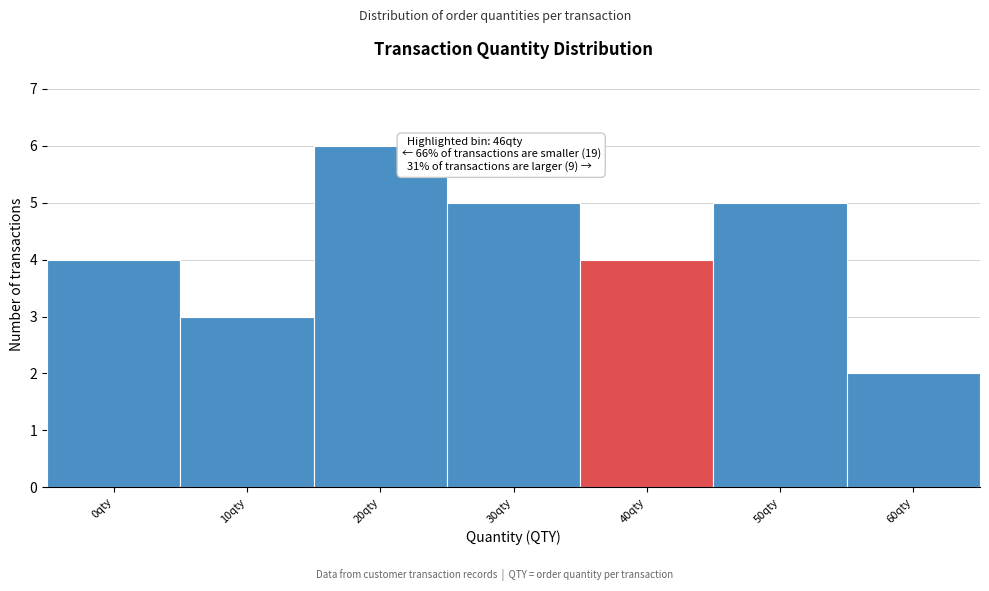

Reading right to left, list all the values displayed in this chart.

2	5	4	5	6	3	4